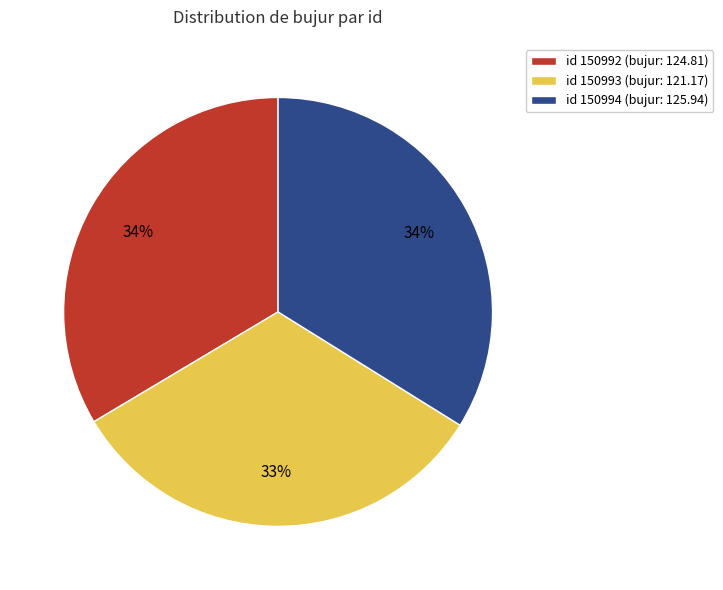

Count the number of slices in the pie.

3